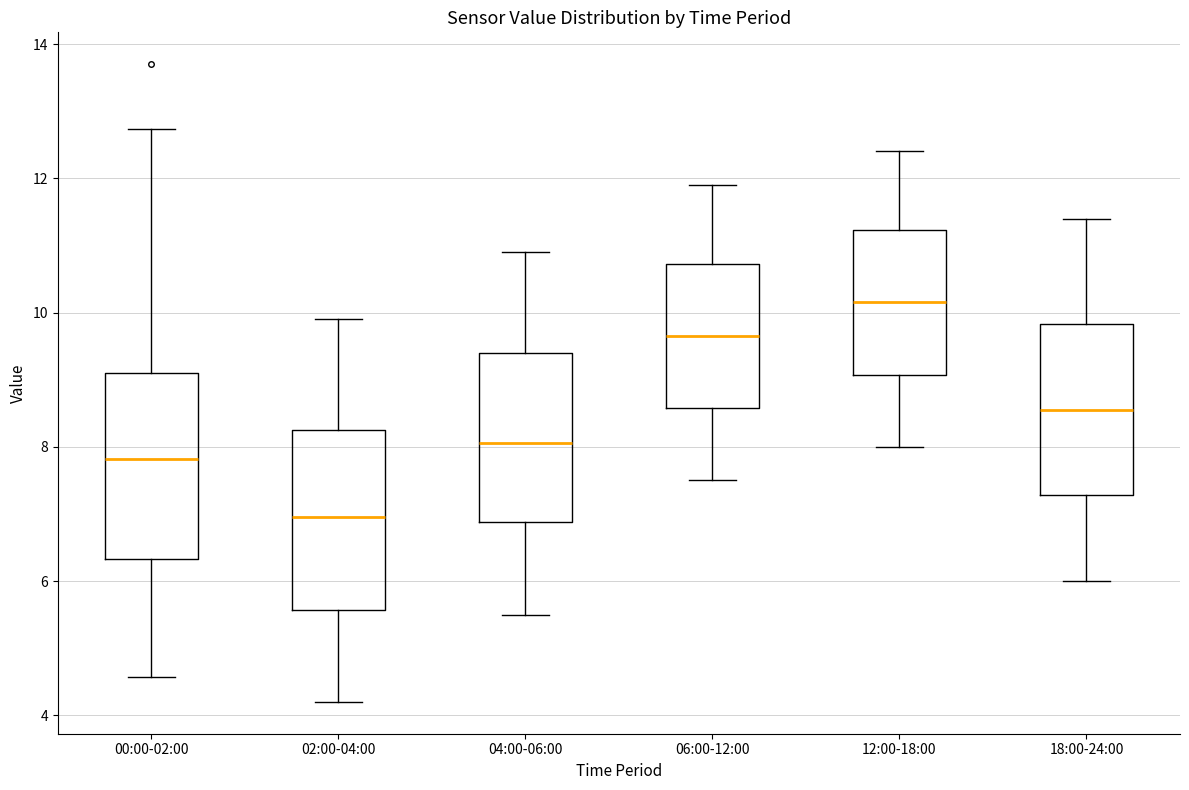

Which box has the highest median line?

12:00-18:00